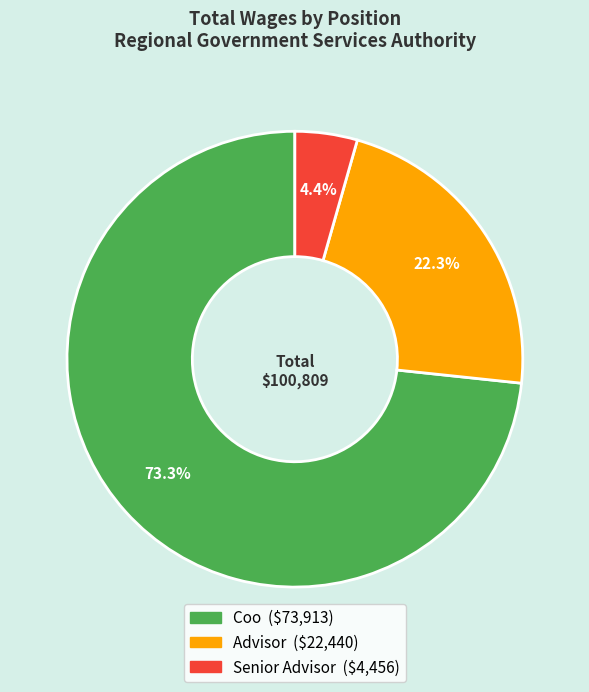

The Advisor slice represents 36% of the pie. True or false?

False